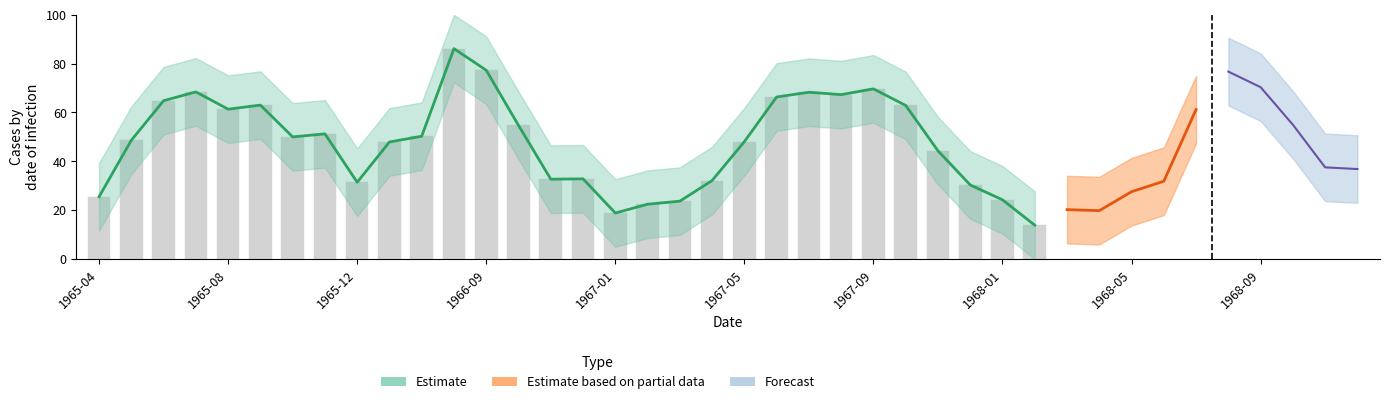

The chart shows a value of 81.7 at 1965-08. True or false?

False